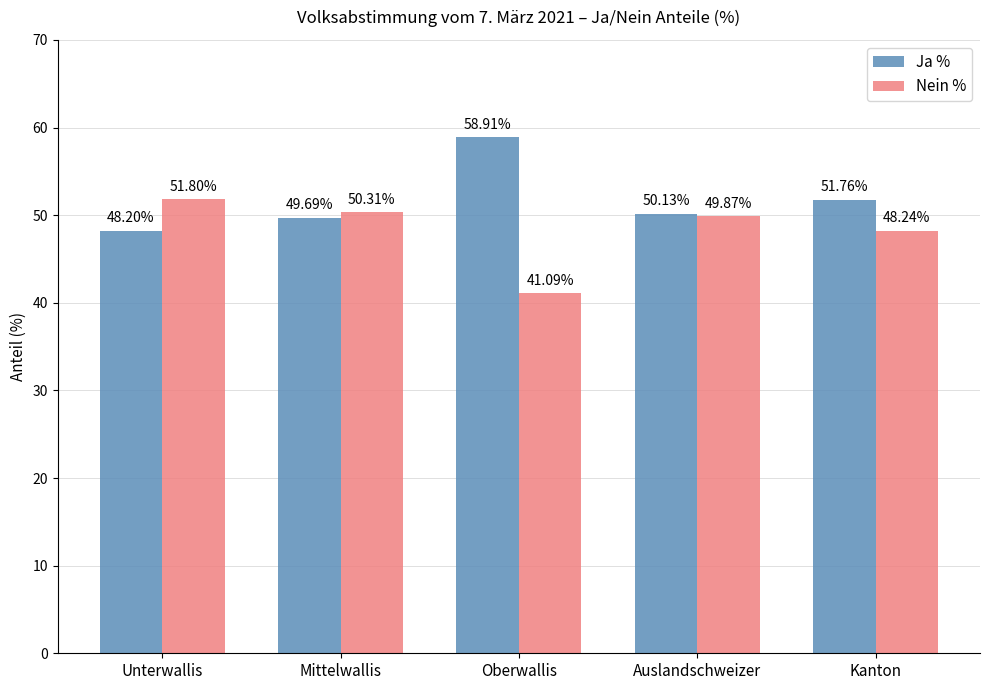

What is the label of the 2nd bar from the right?

Auslandschweizer